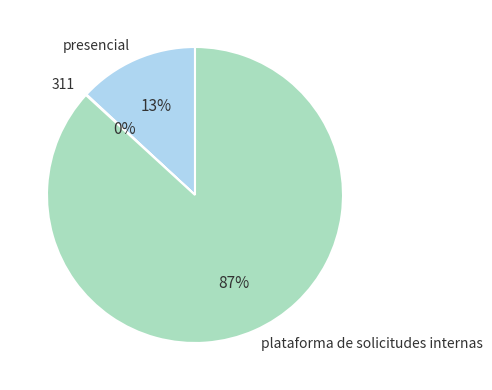

Which slice is the largest?

plataforma de solicitudes internas